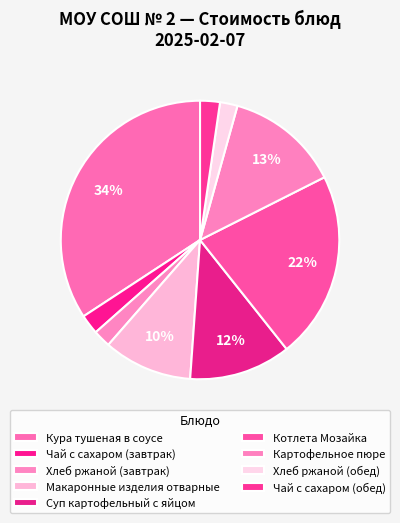

The Чай с сахаром (завтрак) slice represents 12% of the pie. True or false?

False